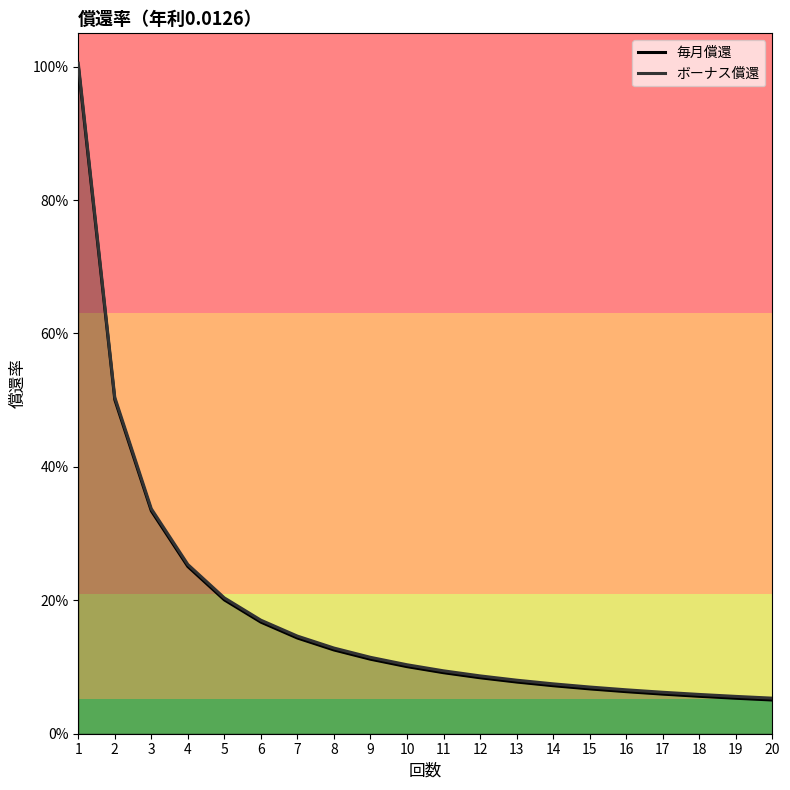

At how many categories does at least one series exceed 0?

20